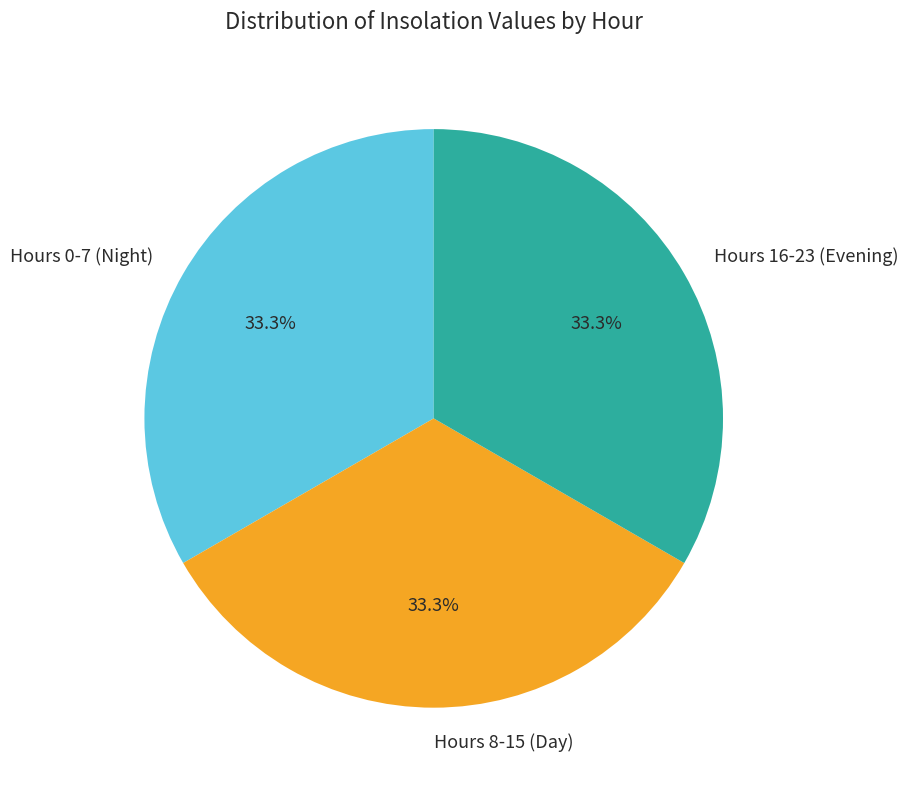

What is the ratio of the value at Hours 8-15 (Day) to the value at Hours 16-23 (Evening)?

1.0